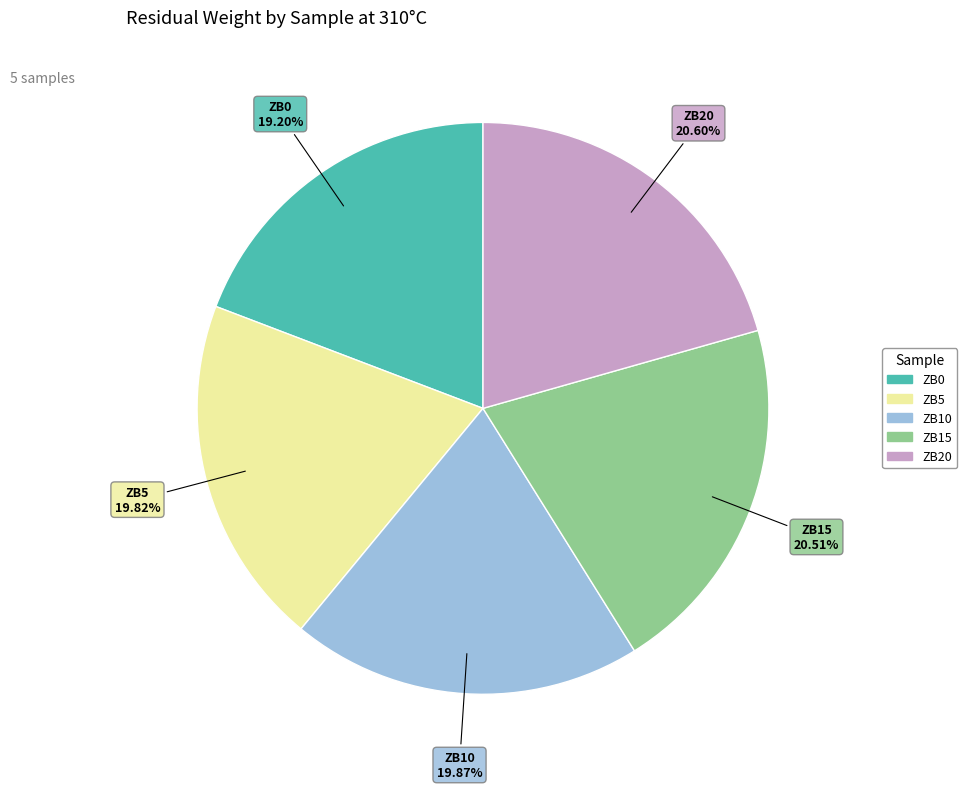

To the nearest percent, what percentage of the pie is ZB15?

21%